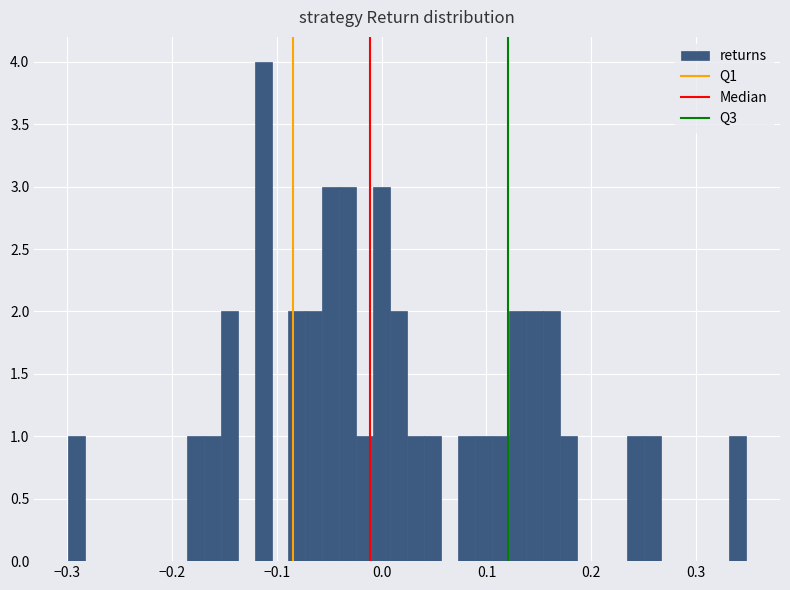

Read against the x-axis, roughly where is the centre of the tallest bar?

-0.11